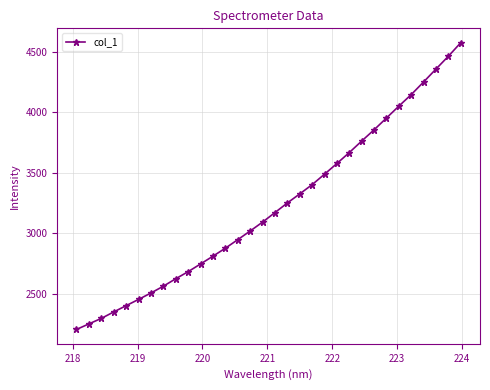

What is the sum of all values?

103119.7